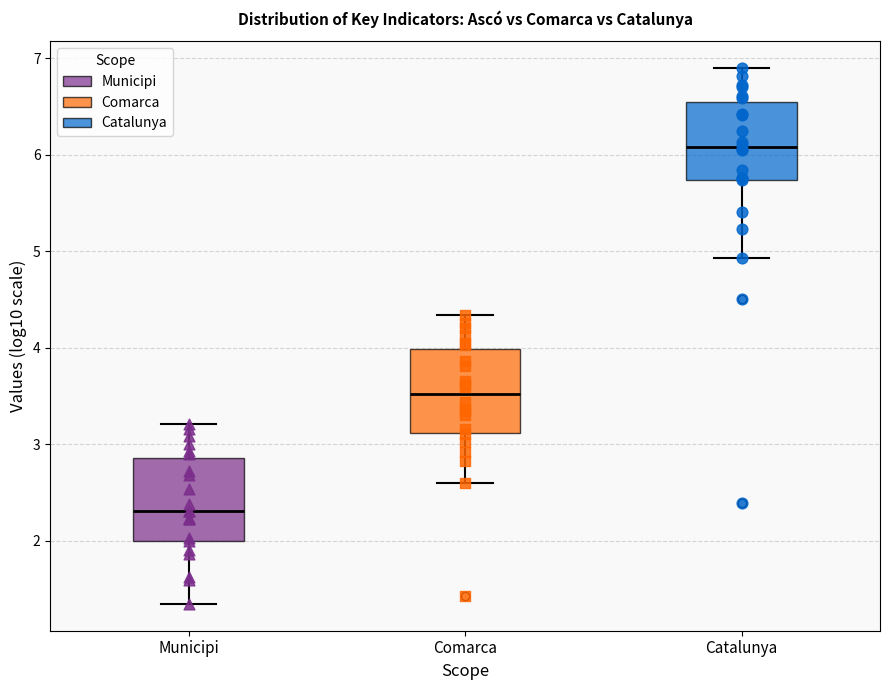

Which box has the highest median line?

Catalunya